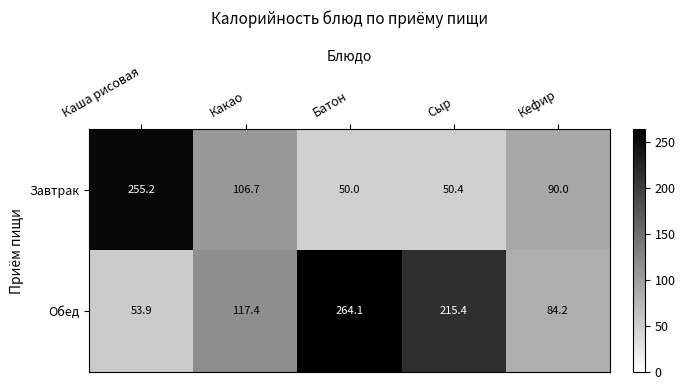

Which series changed the most between Каша рисовая and Кефир?

Завтрак